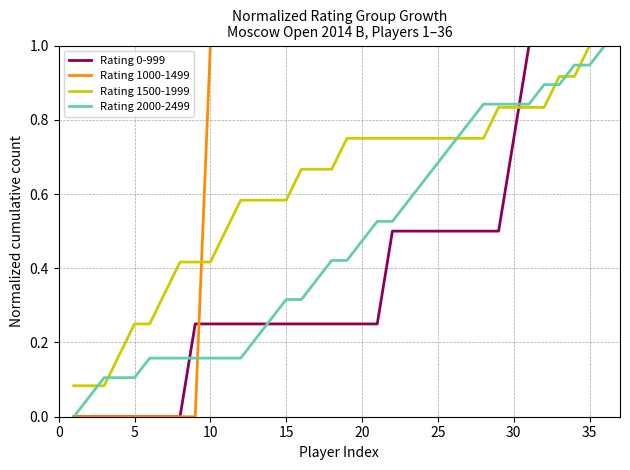

What is the difference between the maximum and minimum values in the Rating 1000-1499 series?

1.0